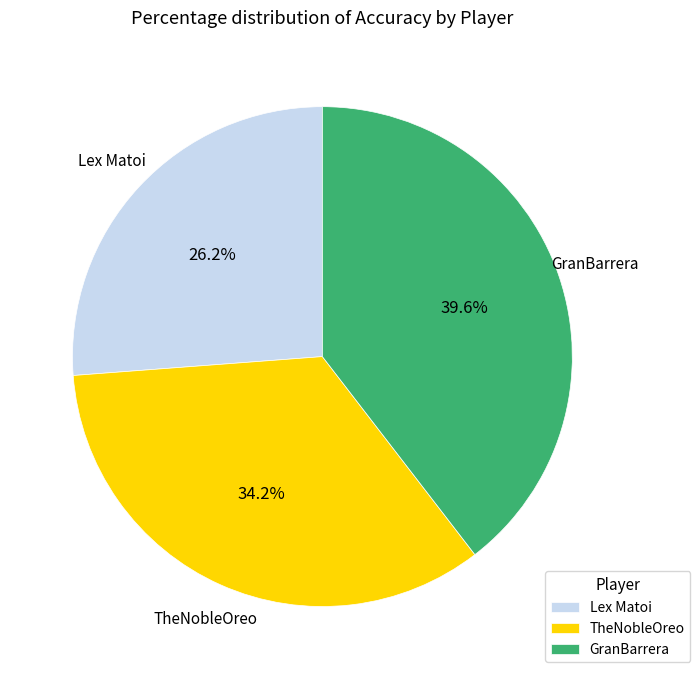

Which slice is the smallest?

Lex Matoi